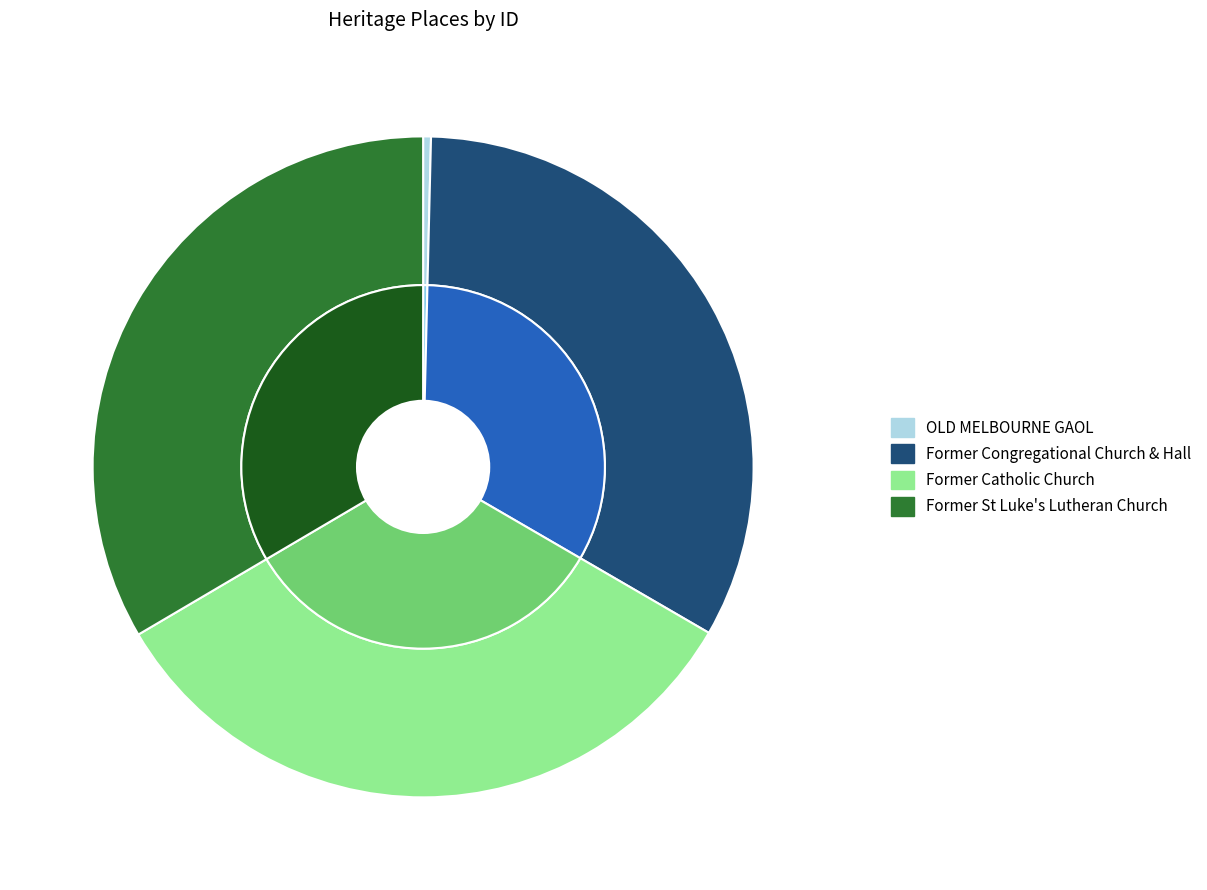

Count the number of slices in the pie.

4